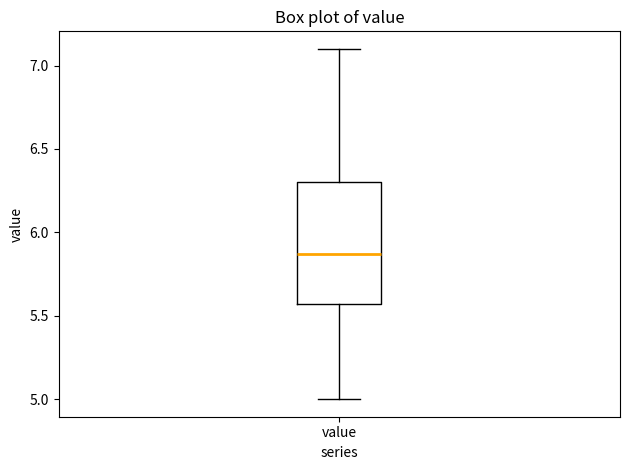

Read this box plot against the y-axis: the position of the median line, the range covered by the box, and the ends of both whiskers. The values are not printed on the chart, so give them approximately, as read against the axis.

median 5.85, box 5.55 to 6.30, whiskers 5.00 to 7.10